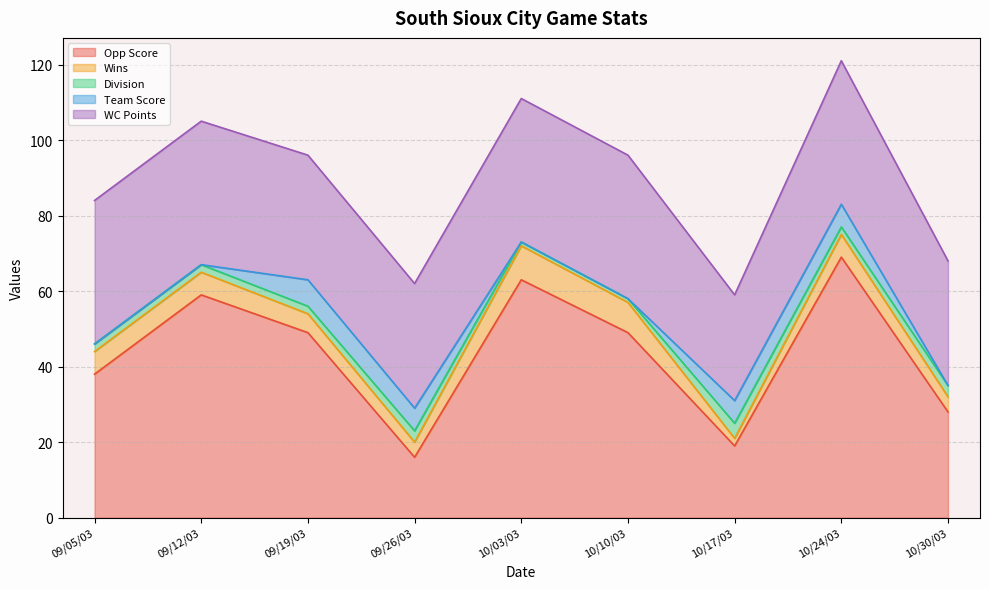

What is the label of the 4th point from the right?

10/10/03